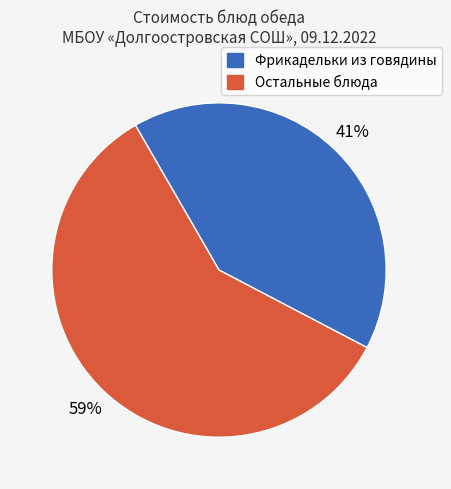

To the nearest percent, what is the average slice percentage?

50%